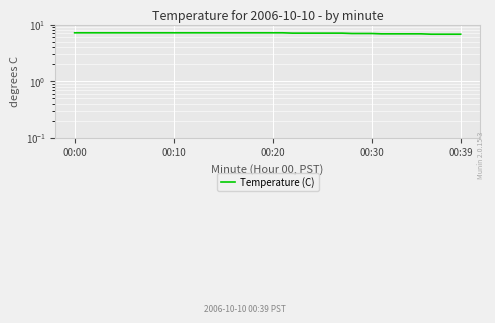

True or false: the data has more than 0 interior local peaks.

False